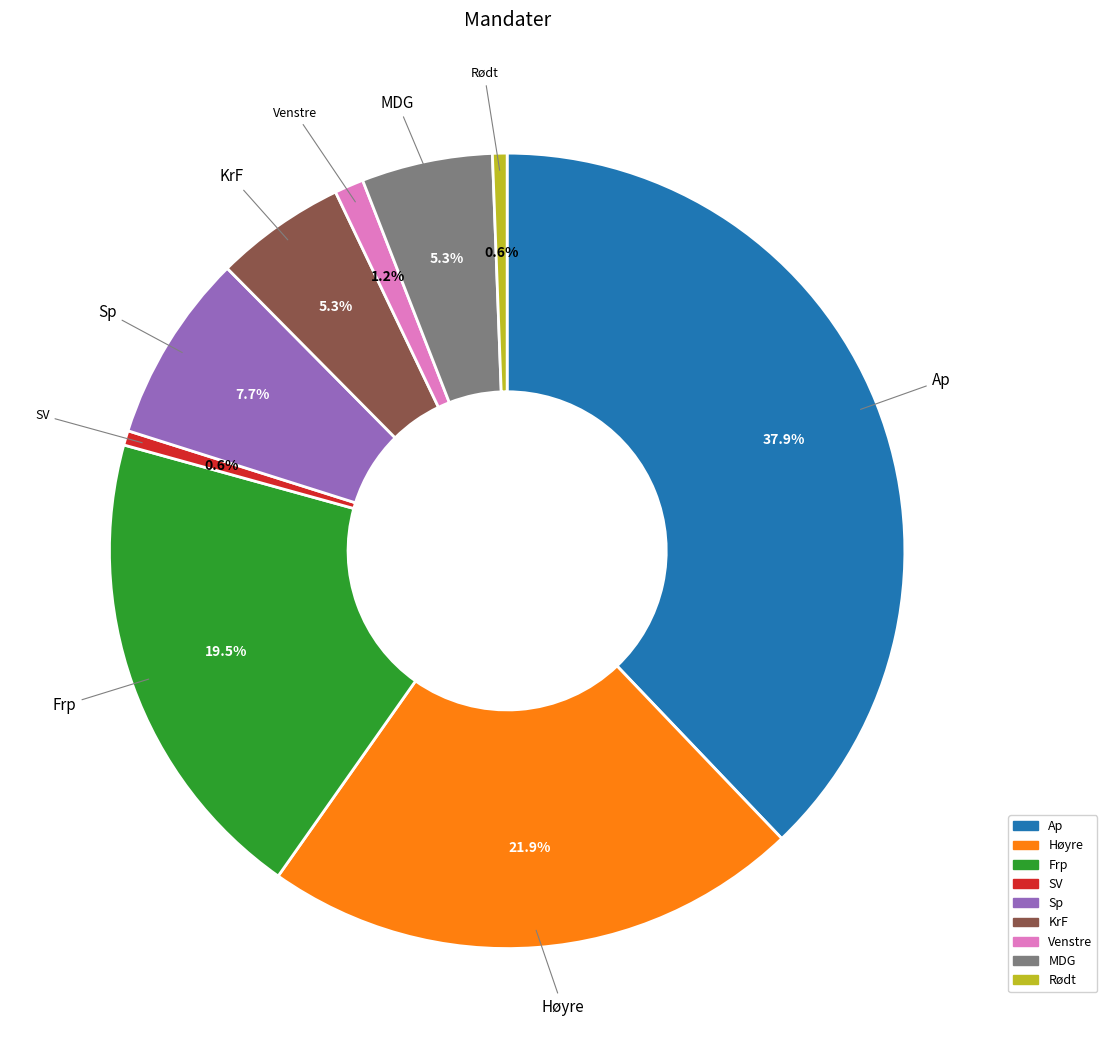

What is the largest slice in the pie chart?

Ap